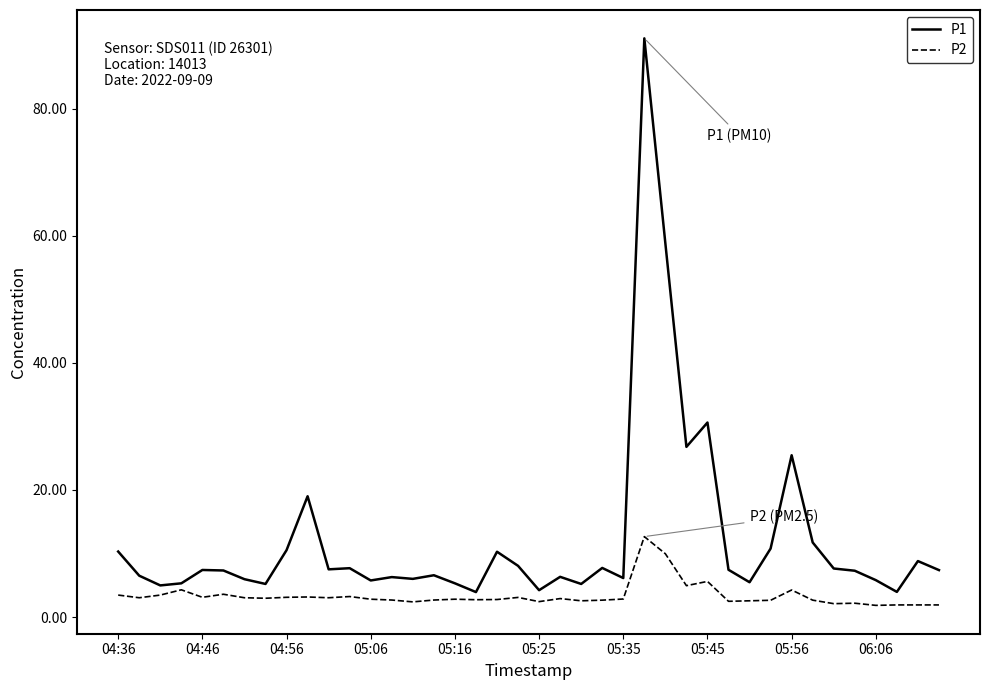

Count the number of categories in the chart.

40